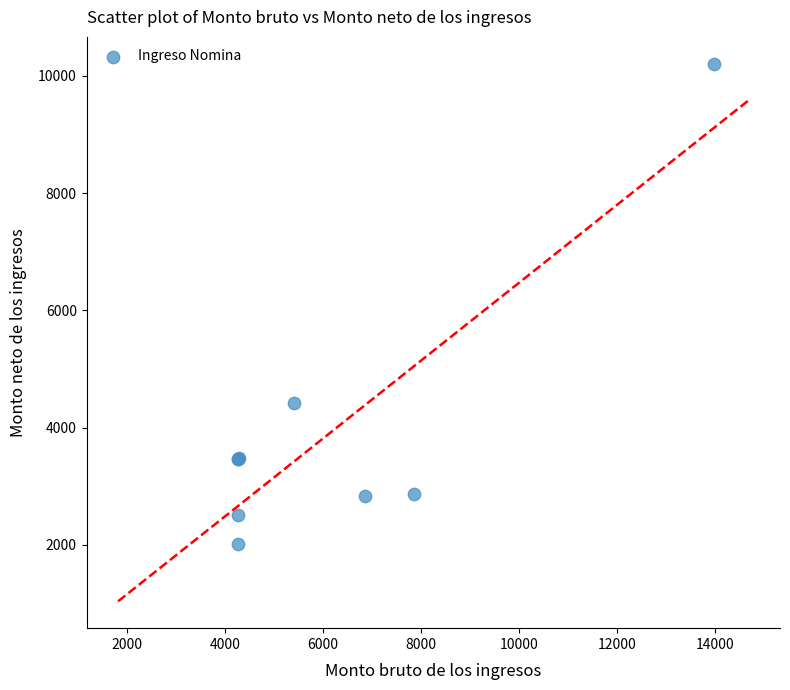

What Y value in the scatter plot is closest to 6114?

4421.1